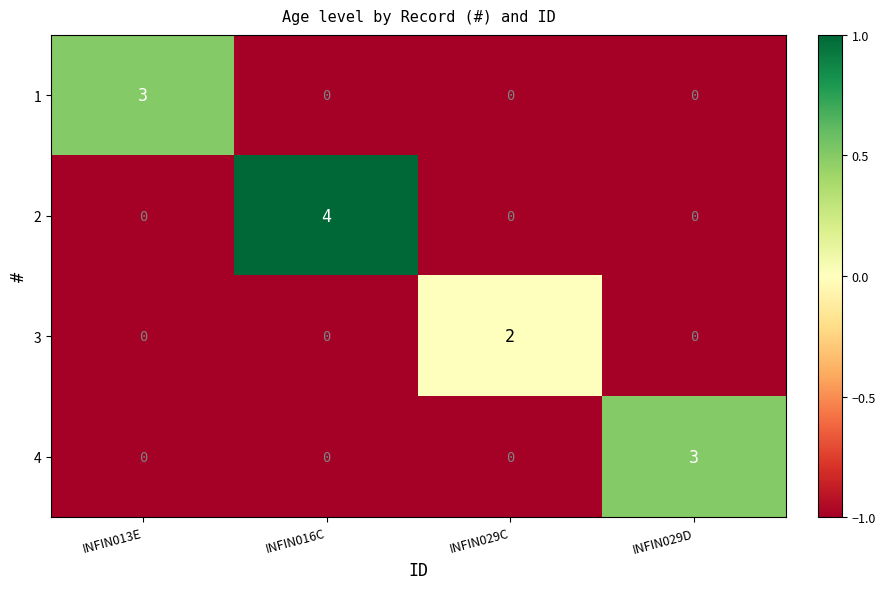

How many 2 values are between 0 and 4?

4